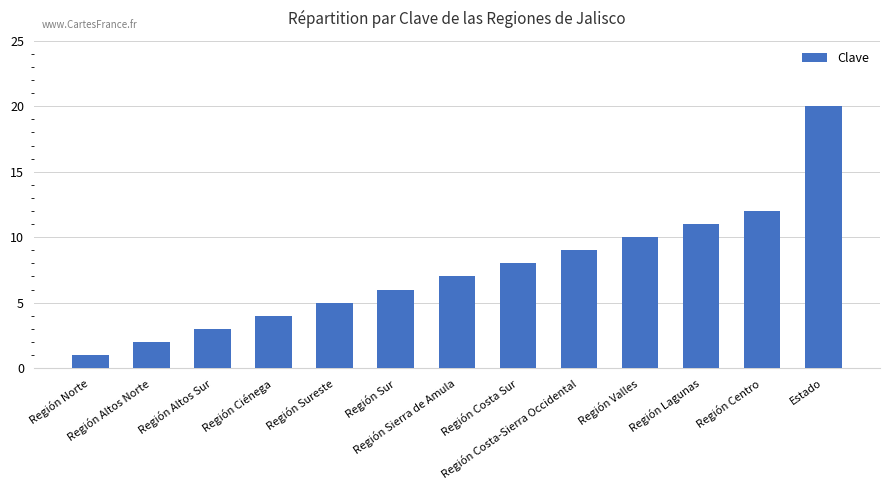

Reading left to right, extract all data points from this chart.

1	2	3	4	5	6	7	8	9	10	11	12	20